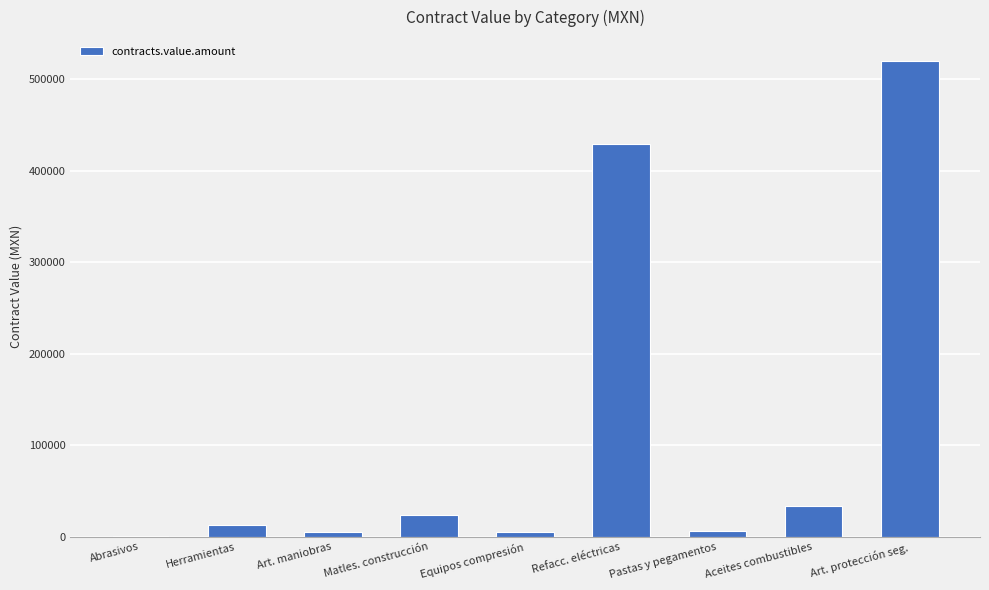

The chart shows a value of 741454.3 at Refacc. eléctricas. True or false?

False